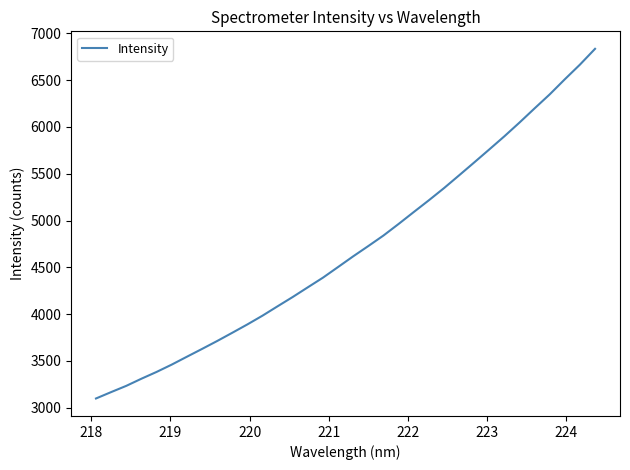

What is the maximum value shown in the chart?

6834.9